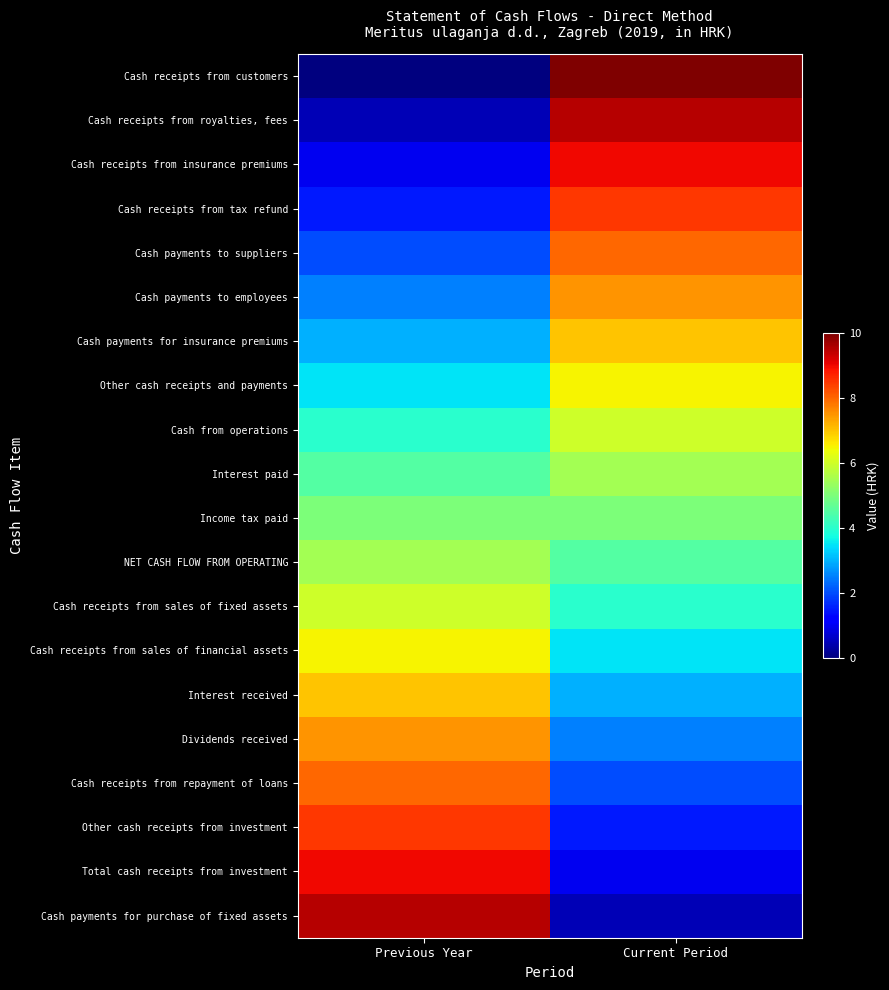

Which series has the largest total across all categories?

Cash receipts from customers